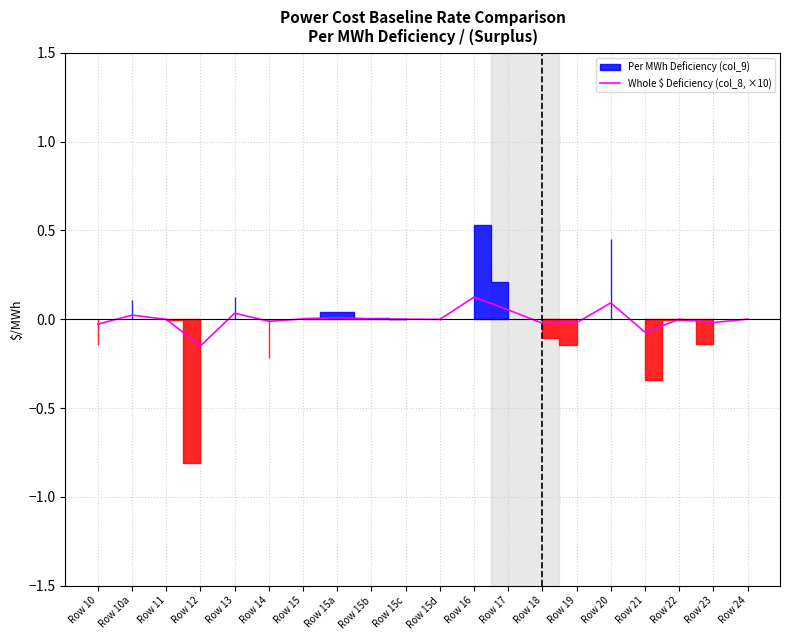

Reading right to left, extract all data points from this chart.

0.0	-0.0	-0.0	-0.1	0.1	-0.0	-0.0	0.1	0.1	-0.0	0.0	0.0	0.0	0.0	-0.0	0.0	-0.1	-0.0	0.0	-0.0